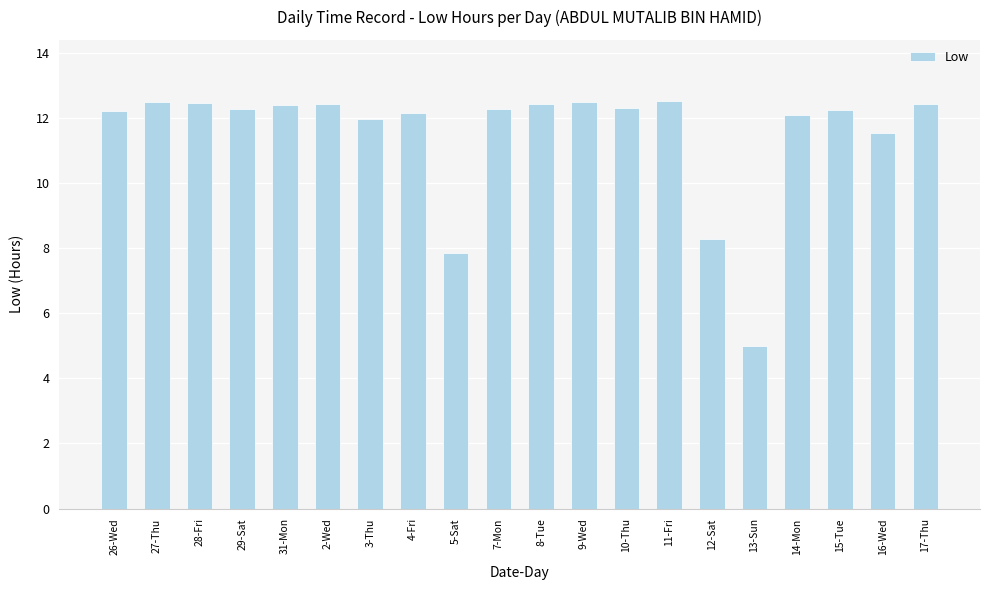

What is the change in value from 28-Fri to 14-Mon?

-0.4